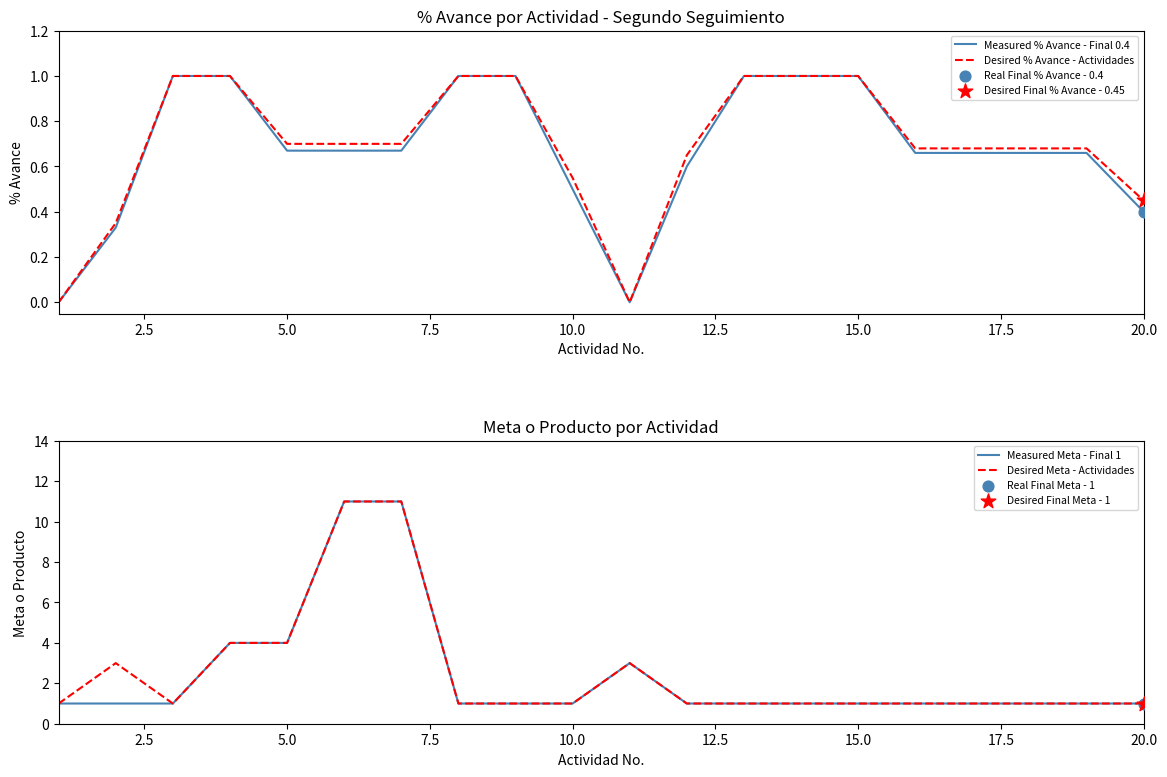

At how many categories does at least one series exceed 2?

6